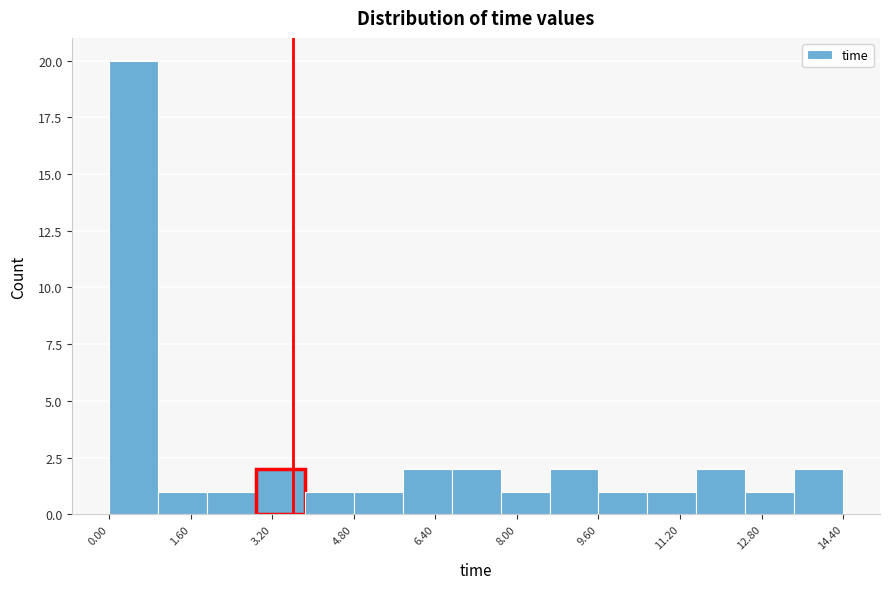

Reading left to right, transcribe this chart: for each bar, give the range it covers on the x-axis and its height. Neither the bar edges nor the heights are printed on the chart, so give them approximately, as read against the axes.

0.0 to 1.0: 20
1.0 to 2.0: 1
2.0 to 2.8: 1
2.8 to 3.8: 2
3.8 to 4.8: 1
4.8 to 5.8: 1
5.8 to 6.8: 2
6.8 to 7.6: 2
7.6 to 8.6: 1
8.6 to 9.6: 2
9.6 to 10.6: 1
10.6 to 11.6: 1
11.6 to 12.4: 2
12.4 to 13.4: 1
13.4 to 14.4: 2